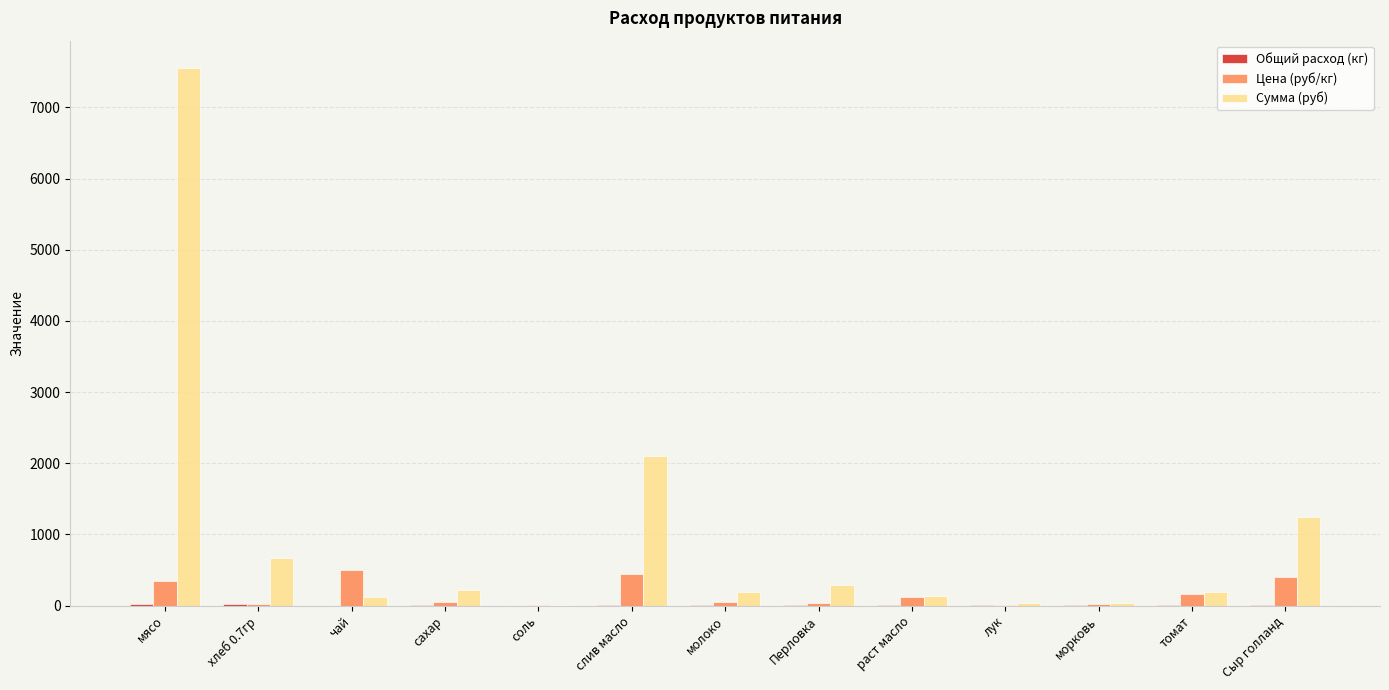

Where is Сумма (руб) nearest to the value 3785?

слив масло